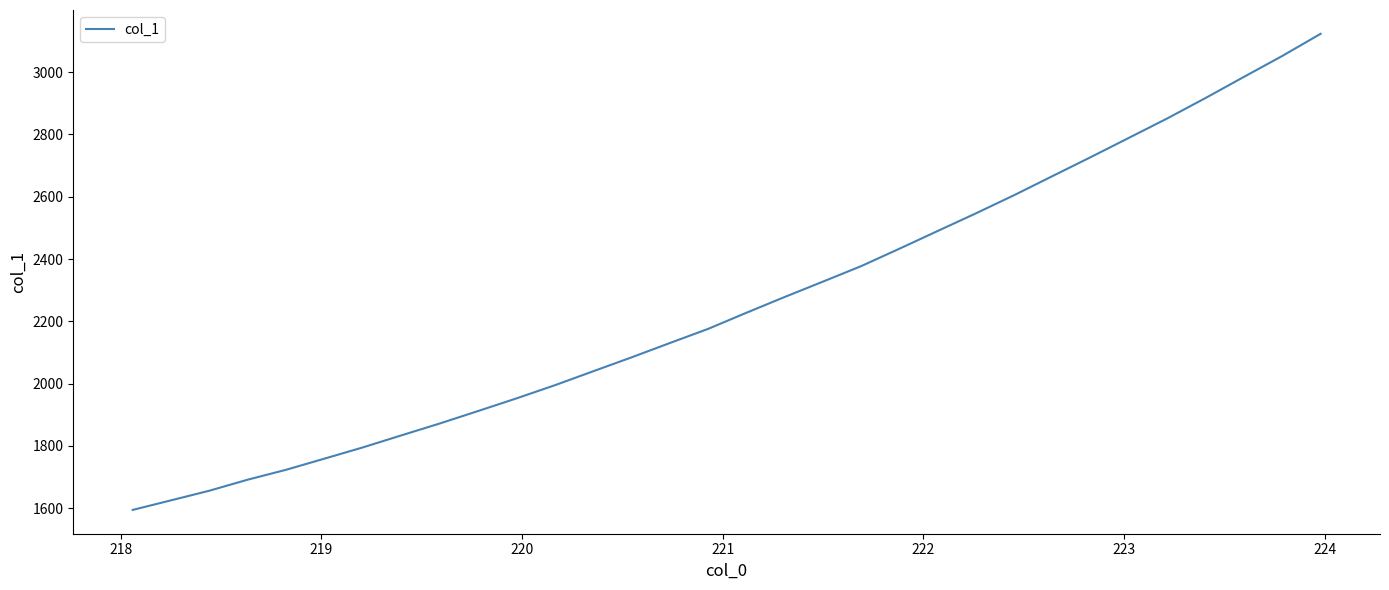

What is the difference between the second highest and minimum values?

1457.7